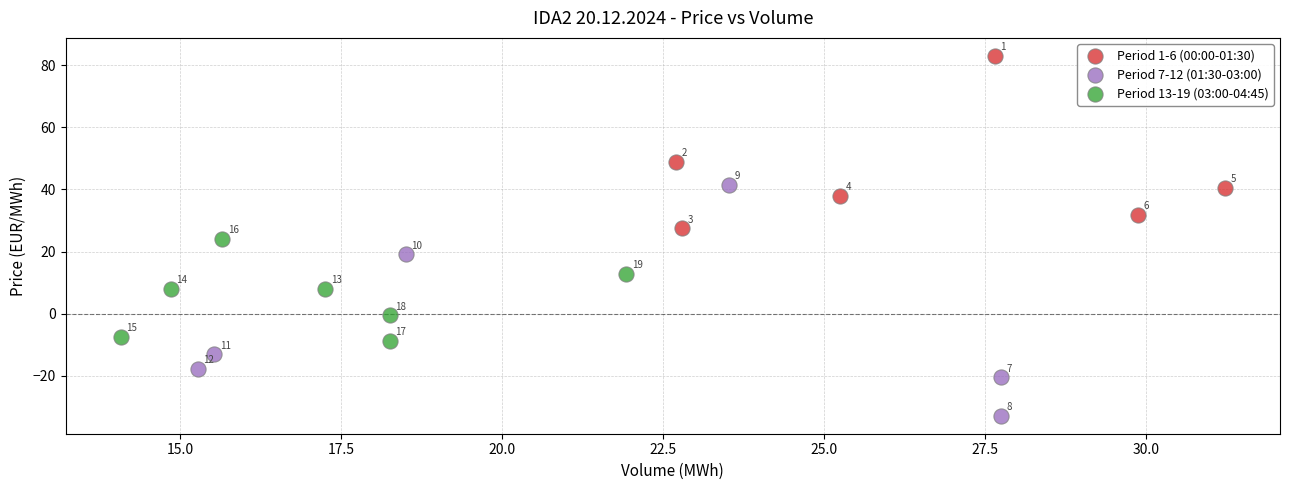

Which series reaches the minimum Y coordinate?

Period 7-12 (01:30-03:00)